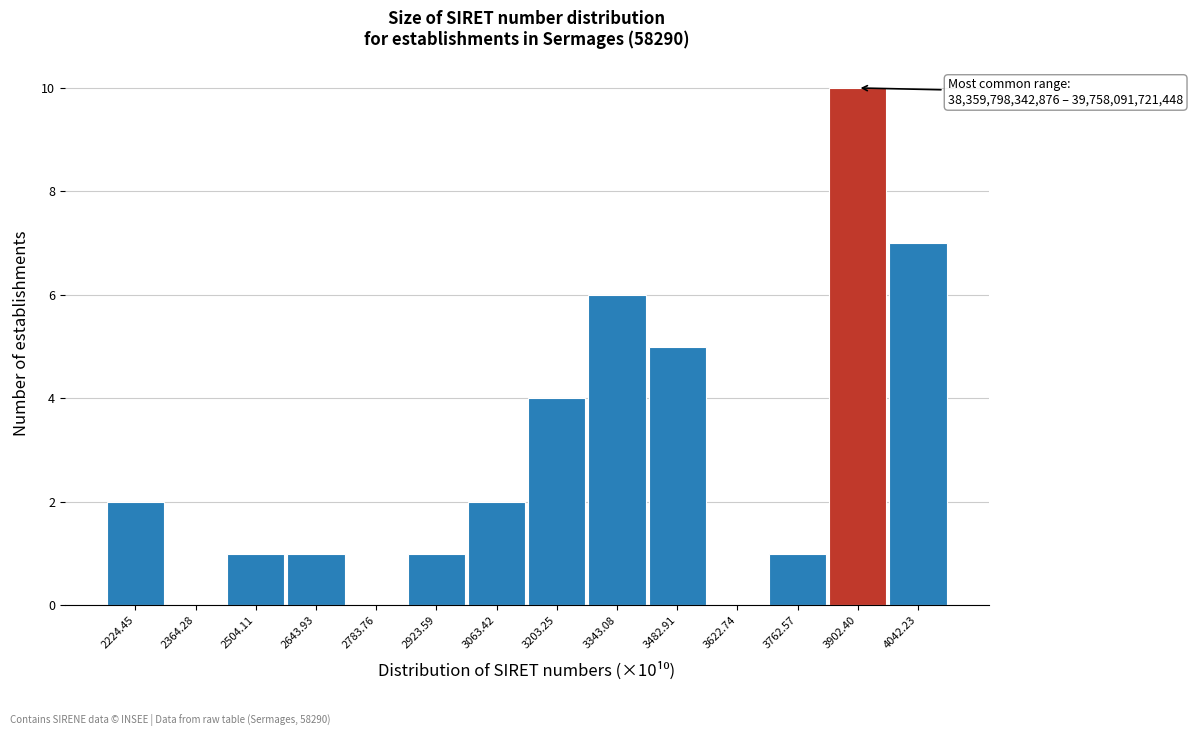

Which range on the x-axis has the tallest bar?

3840 to 3980